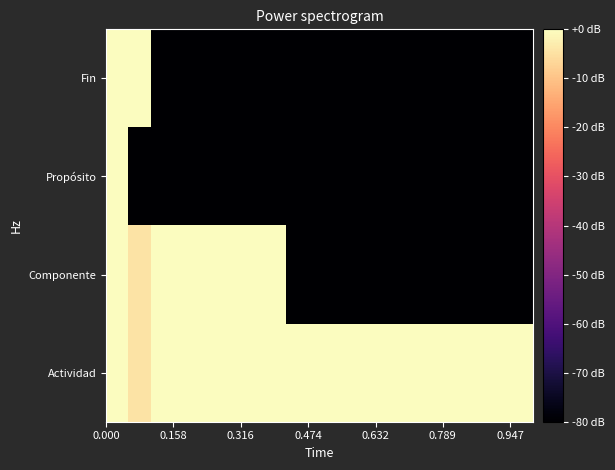

Which series has the widest spread of values?

Fin